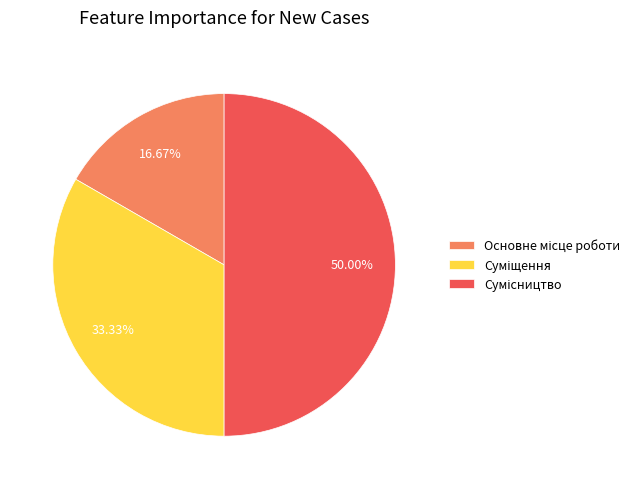

To the nearest percent, what is the difference between the largest and smallest slice percentages?

33%